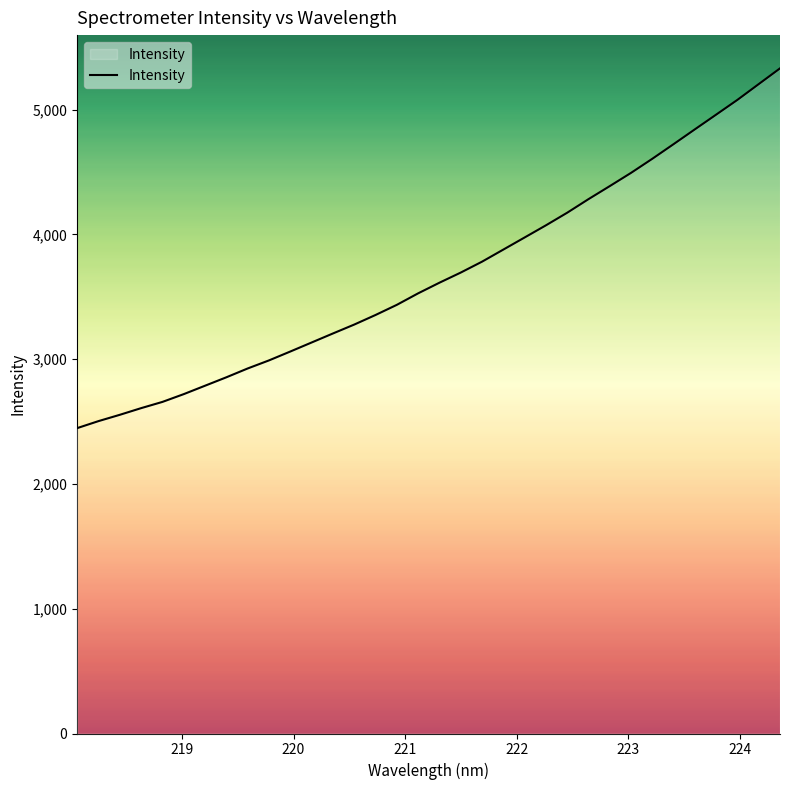

How many lines are shown in the chart?

1